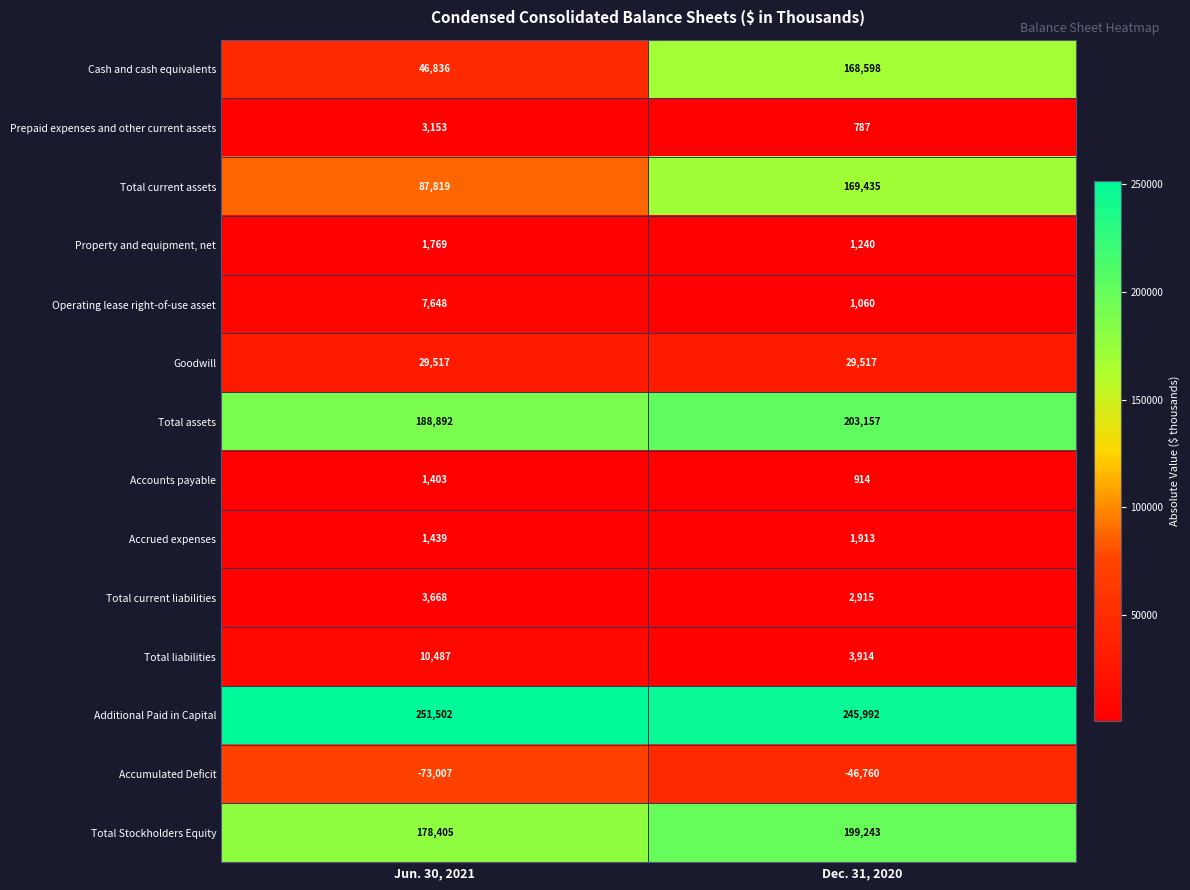

At which category is the sum across all series the highest?

Dec. 31, 2020